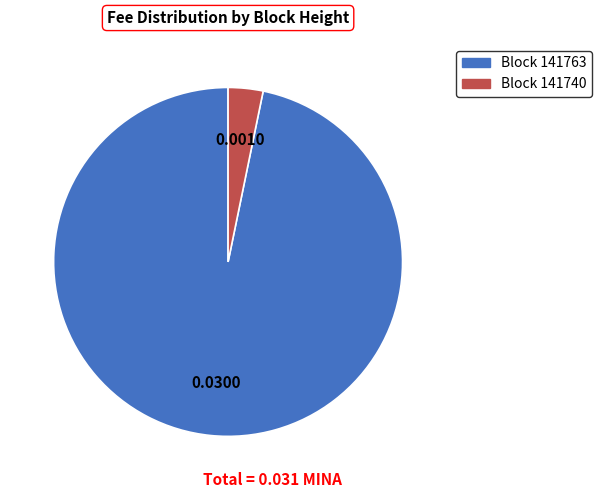

Does any single category account for the majority?

Yes